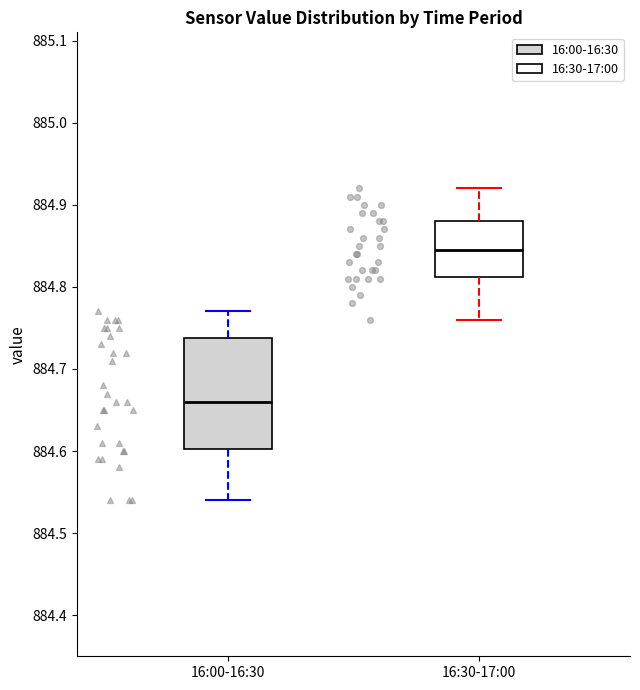

Reading left to right, transcribe this box plot: for each box, give where its median line is, the range the box spans, and where its two whiskers end, as read against the y-axis. The values are not printed on the chart, so give them approximately, as read against the axis.

16:00-16:30: median 884.66, box 884.60 to 884.74, whiskers 884.54 to 884.77
16:30-17:00: median 884.85, box 884.81 to 884.88, whiskers 884.76 to 884.92